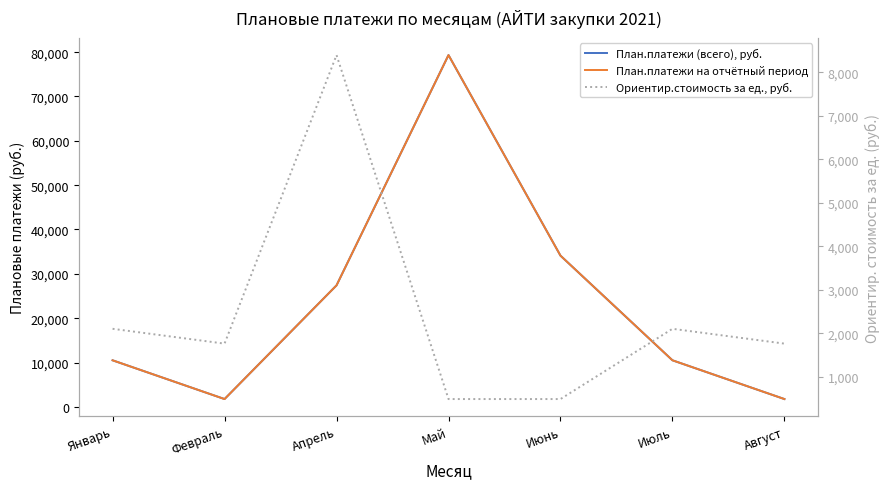

What is the label of the 2nd point from the right?

Июль